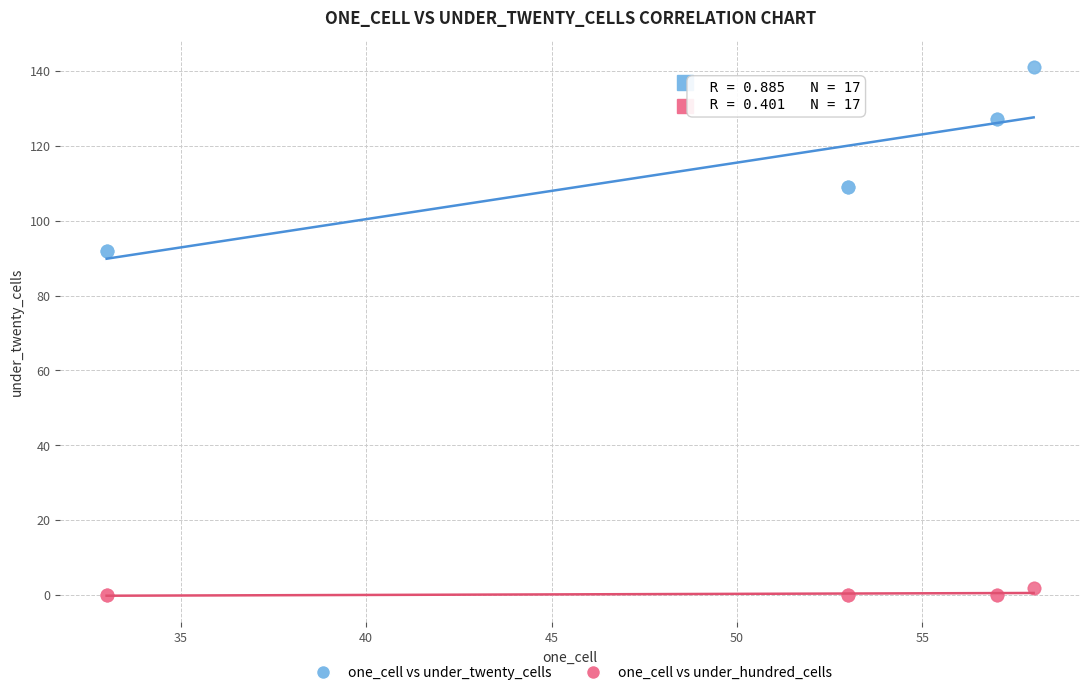

Which series reaches the minimum Y coordinate?

one_cell vs under_hundred_cells